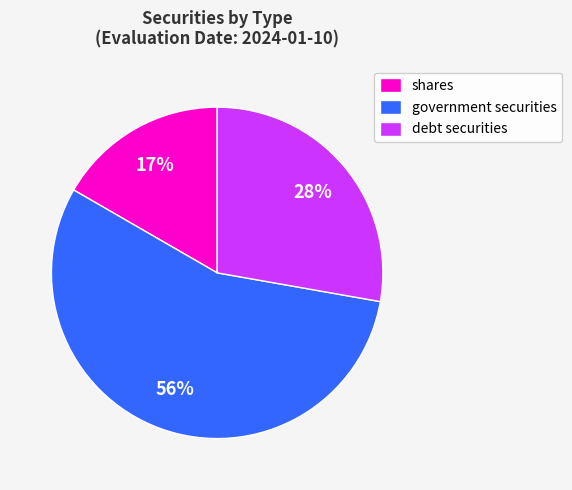

How many segments does this pie chart have?

3